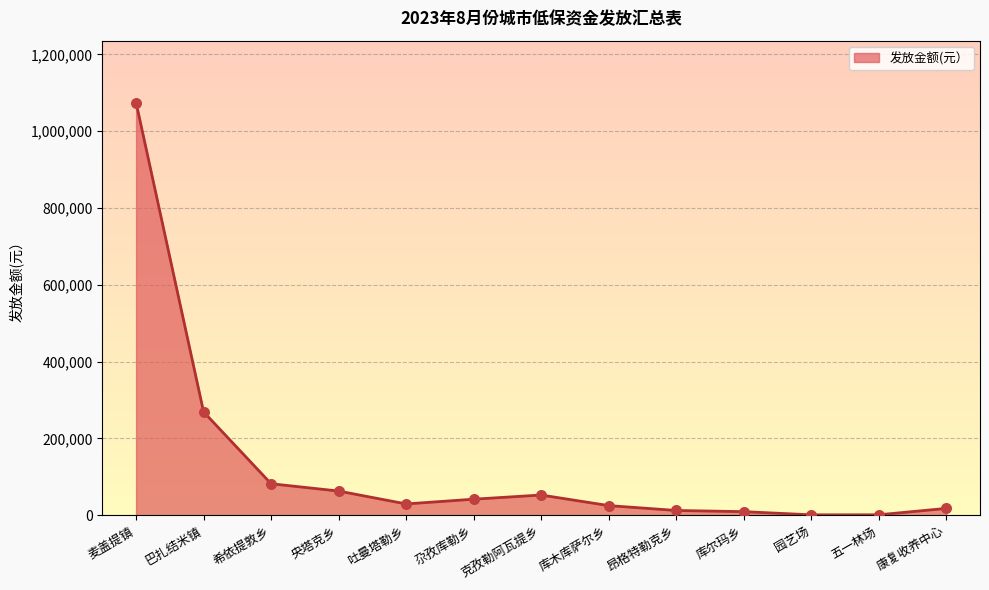

What is the change in value from 库木库萨尔乡 to 昂格特勒克乡?

-12700